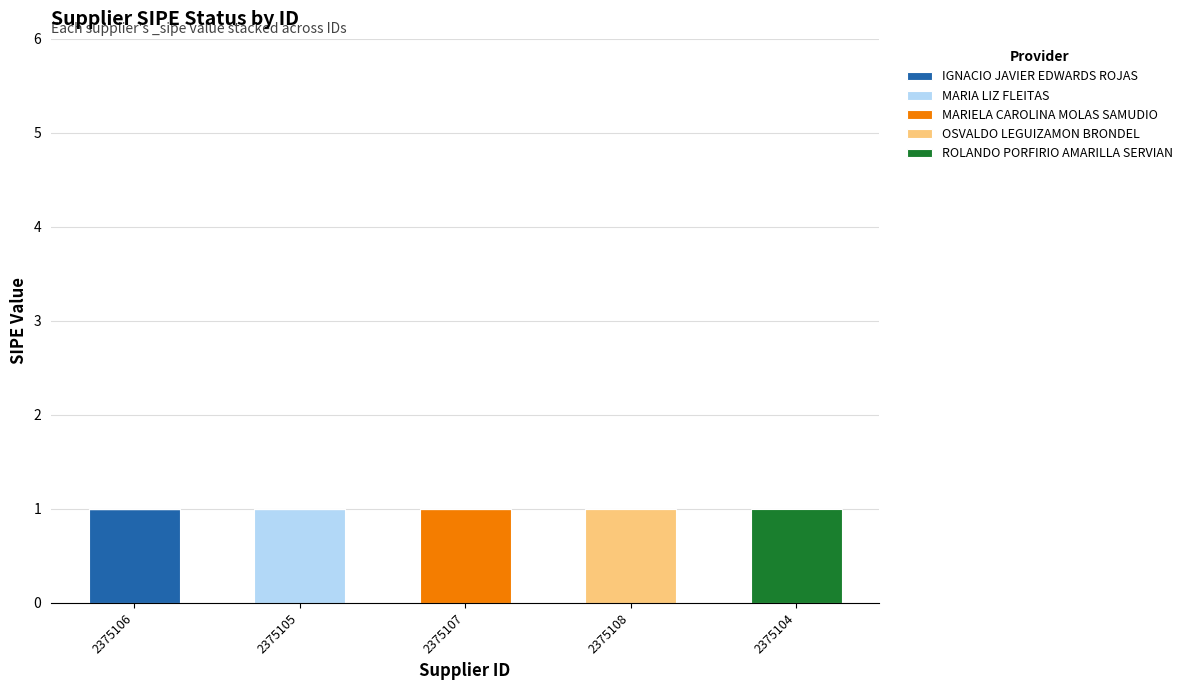

Which category has the highest value in the IGNACIO JAVIER EDWARDS ROJAS series?

2375106